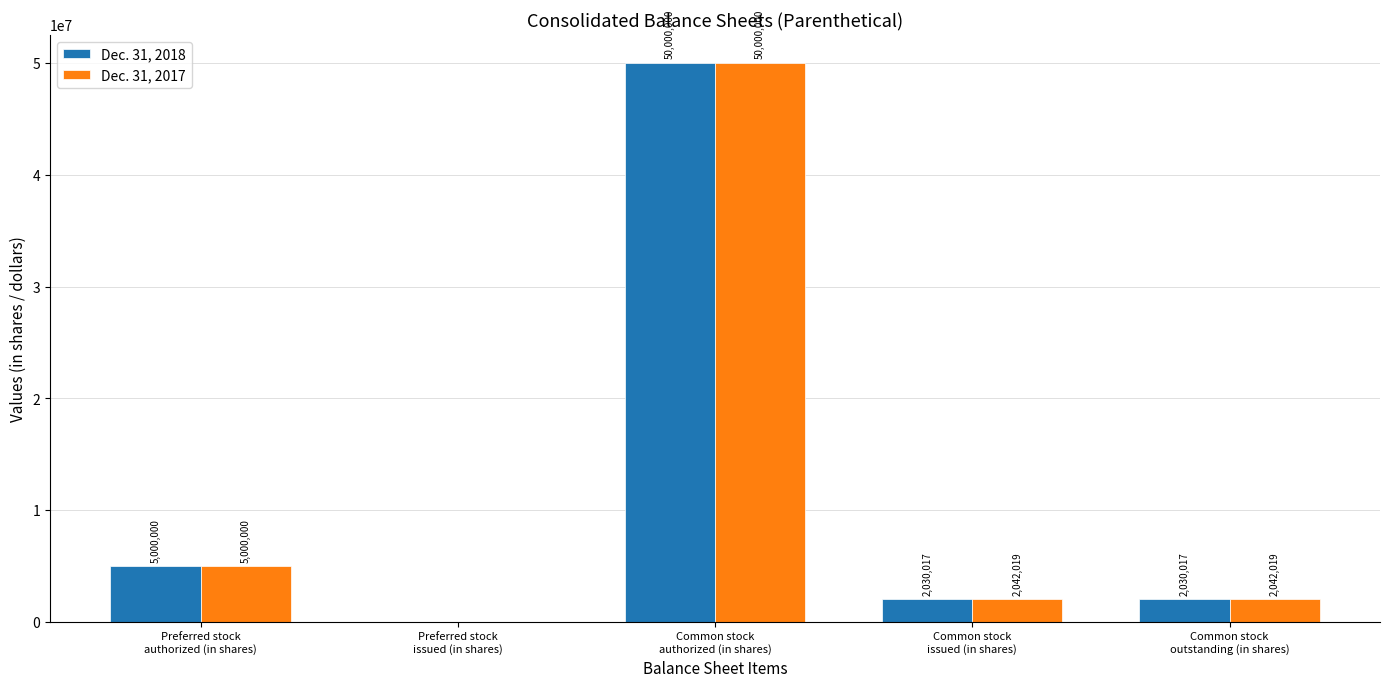

Where is Dec. 31, 2017 nearest to the value 25000000?

Preferred stock
authorized (in shares)